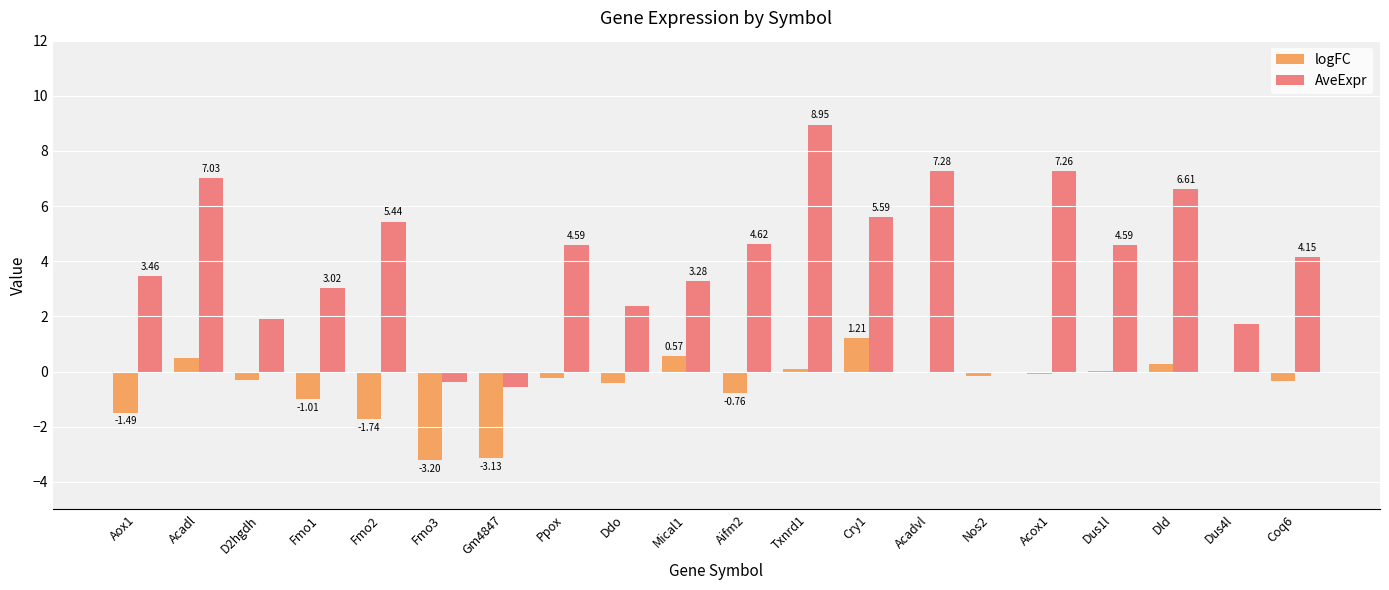

At which label does logFC first exceed 0?

Acadl